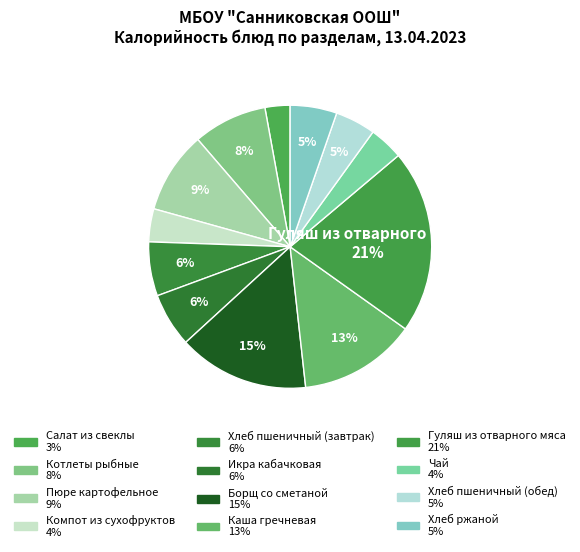

How many segments does this pie chart have?

12